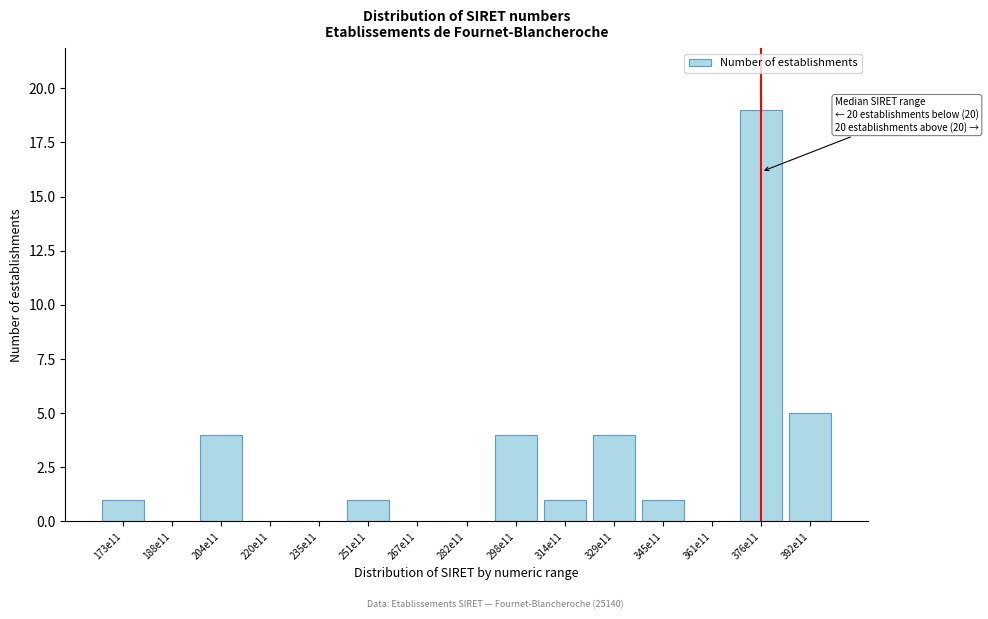

Reading left to right, transcribe all the data shown in this chart.

173e11=1	188e11=0	204e11=4	220e11=0	235e11=0	251e11=1	267e11=0	282e11=0	298e11=4	314e11=1	329e11=4	345e11=1	361e11=0	376e11=19	392e11=5